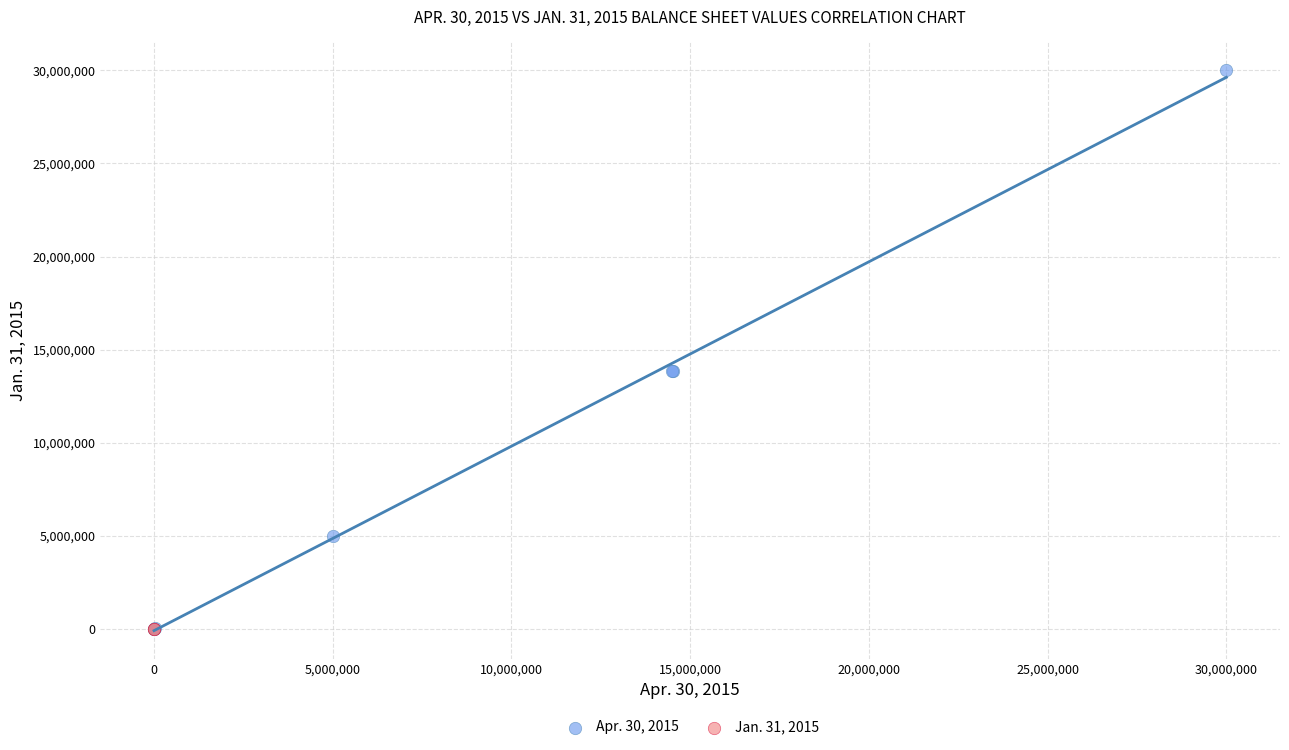

What are all the series names shown in the legend?

Apr. 30, 2015, Jan. 31, 2015